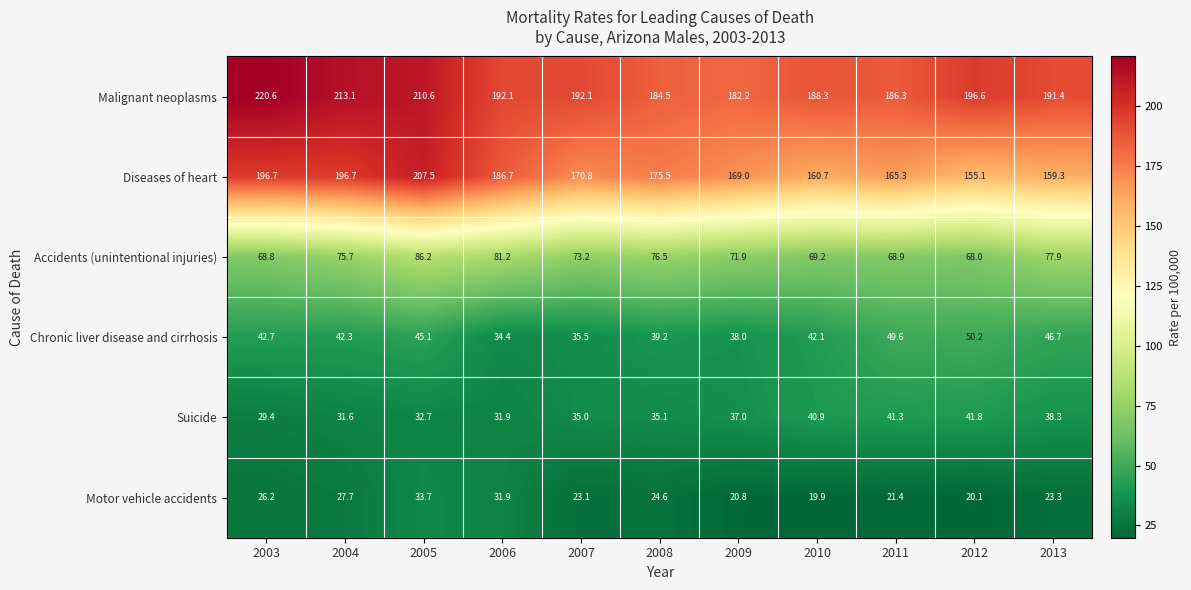

What is the sum of all Malignant neoplasms values?

2157.8